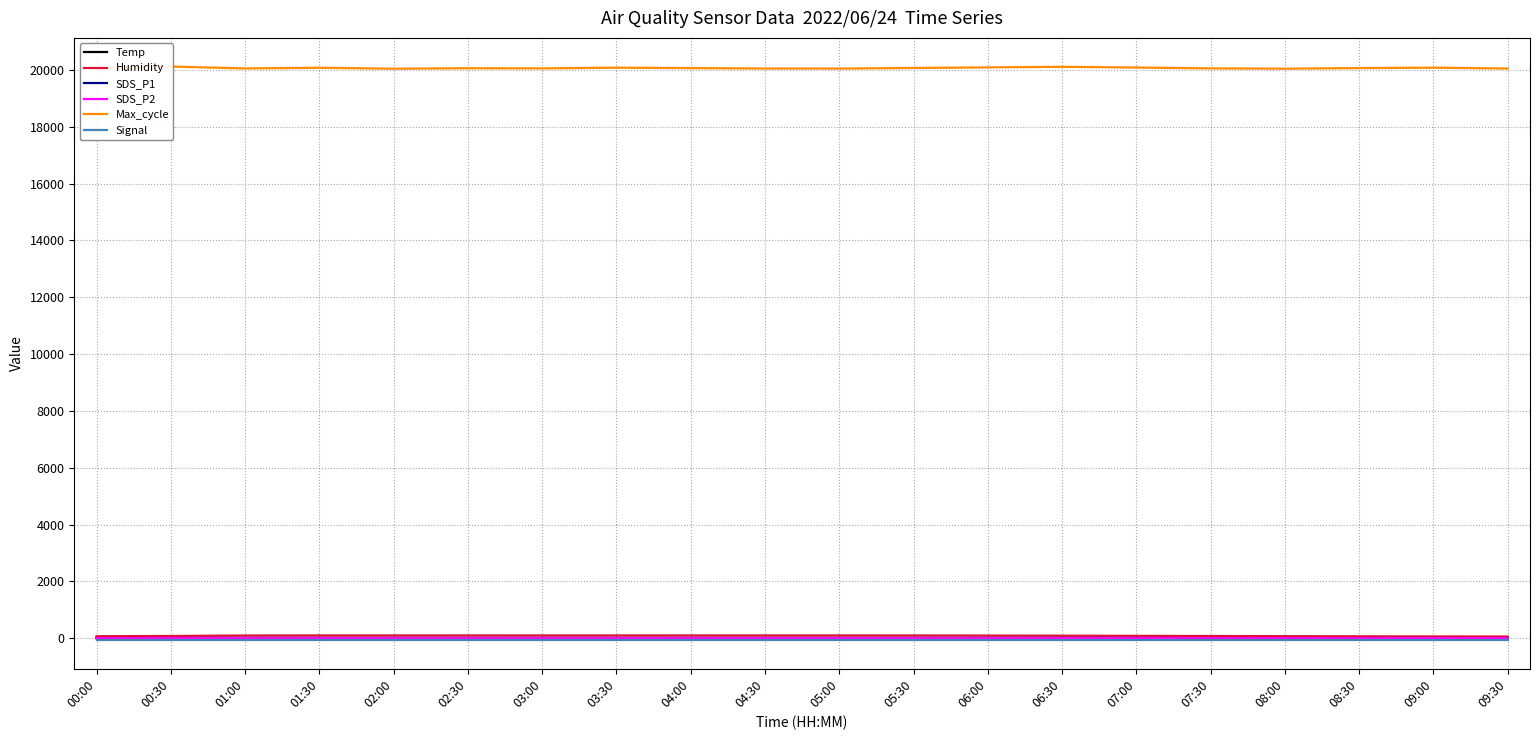

Where does the Temp series first go above 20?

00:00